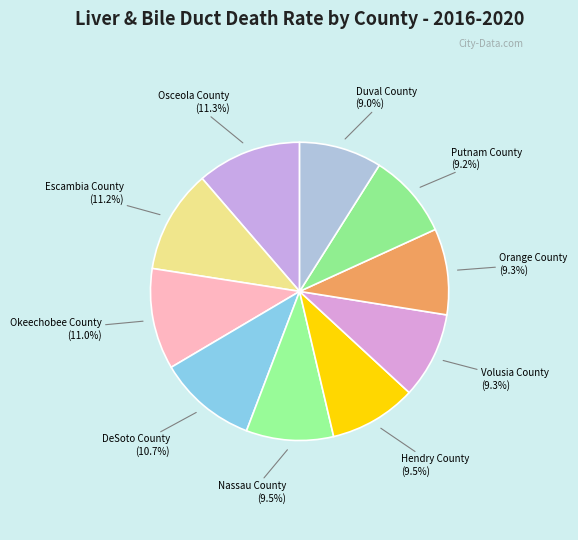

To the nearest percent, what is the combined percentage of Nassau County and Escambia County?

21%